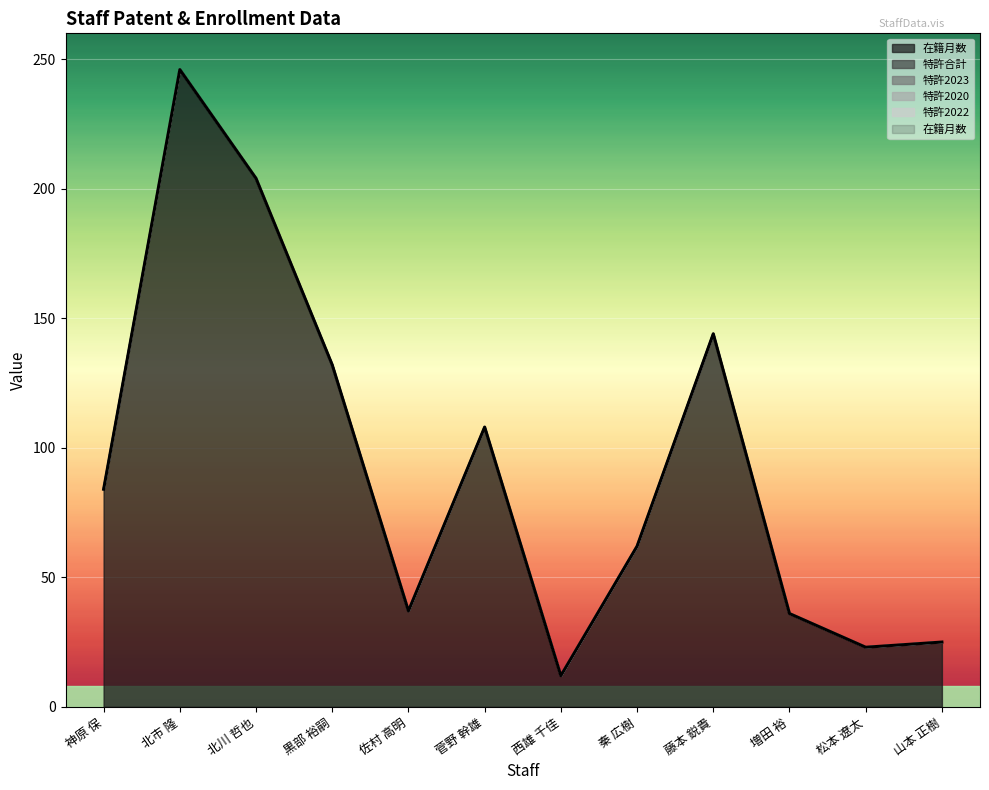

True or false: 特許合計 has more than 0 interior local peaks.

False